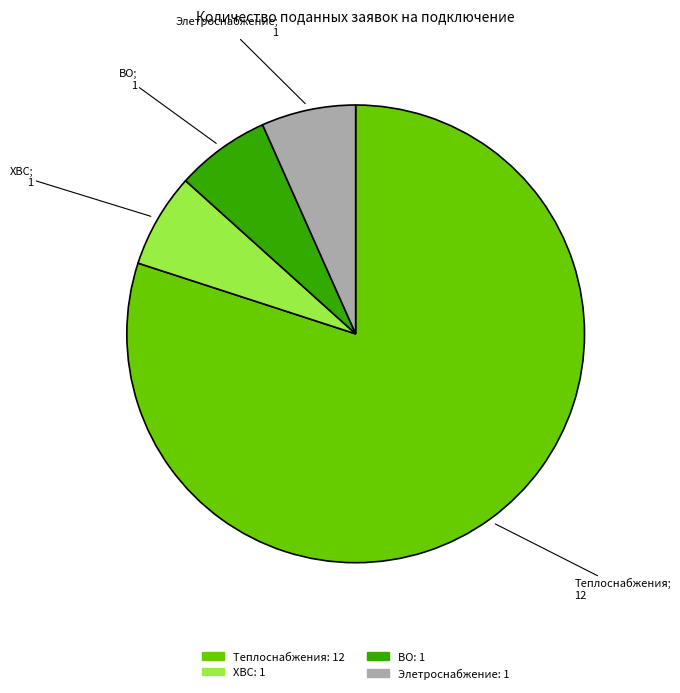

Between ВО and Теплоснабжения, which is larger?

Теплоснабжения